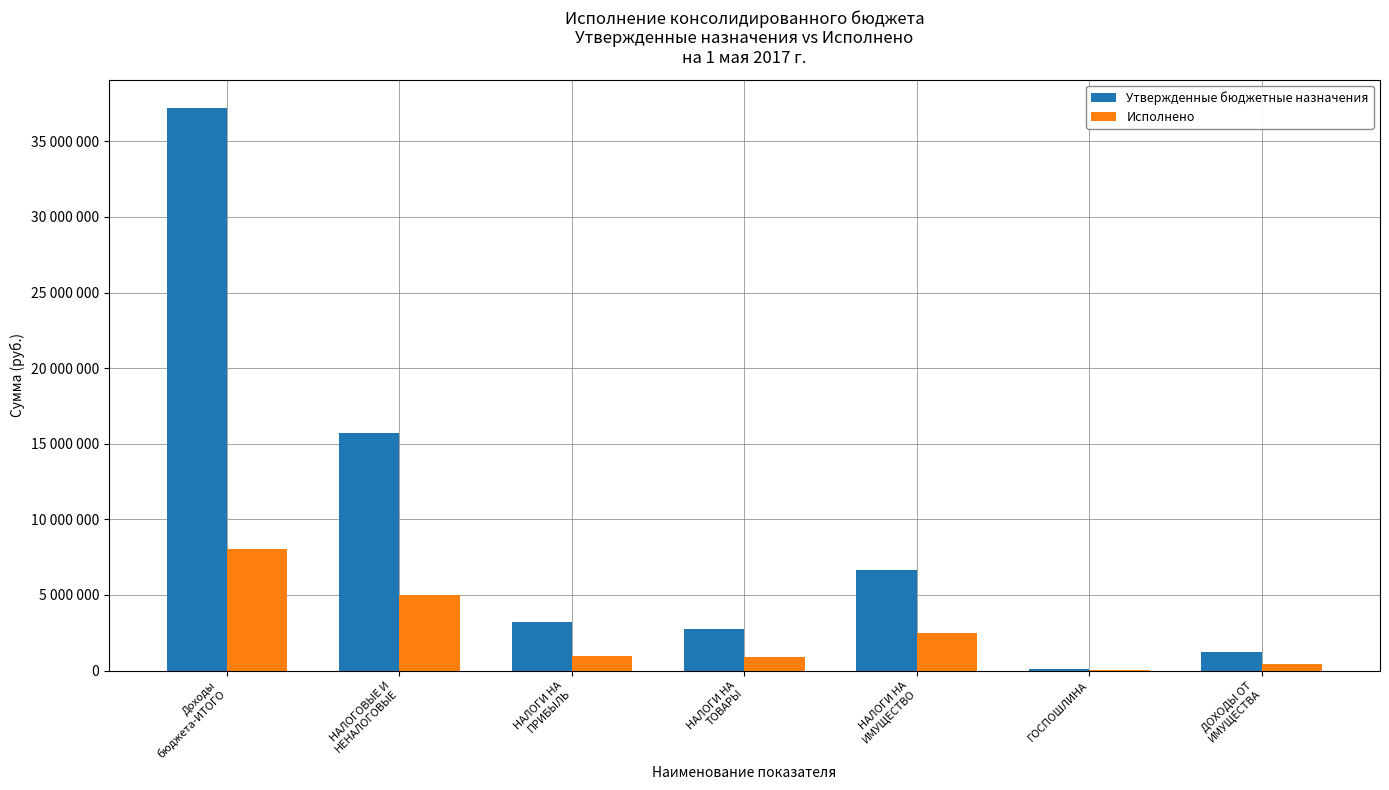

Reading left to right, extract all data points from this chart.

Утвержденные бюджетные назначения: 37217900.0	15700867.0	3200000.0	2761300.0	6635000.0	90000.0	1195900.0
Исполнено: 8071710.1	4971577.1	934925.0	909308.1	2477817.1	23540.0	406673.6